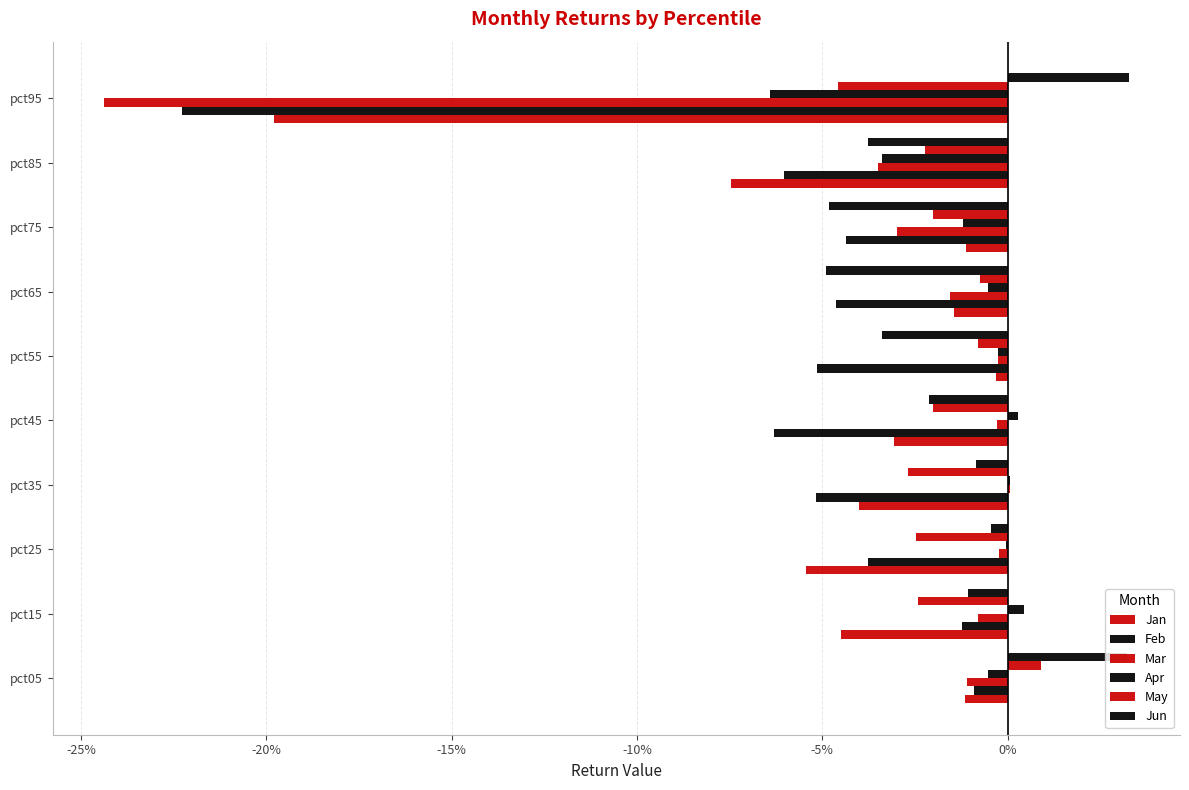

How many bars are there in each group?

6